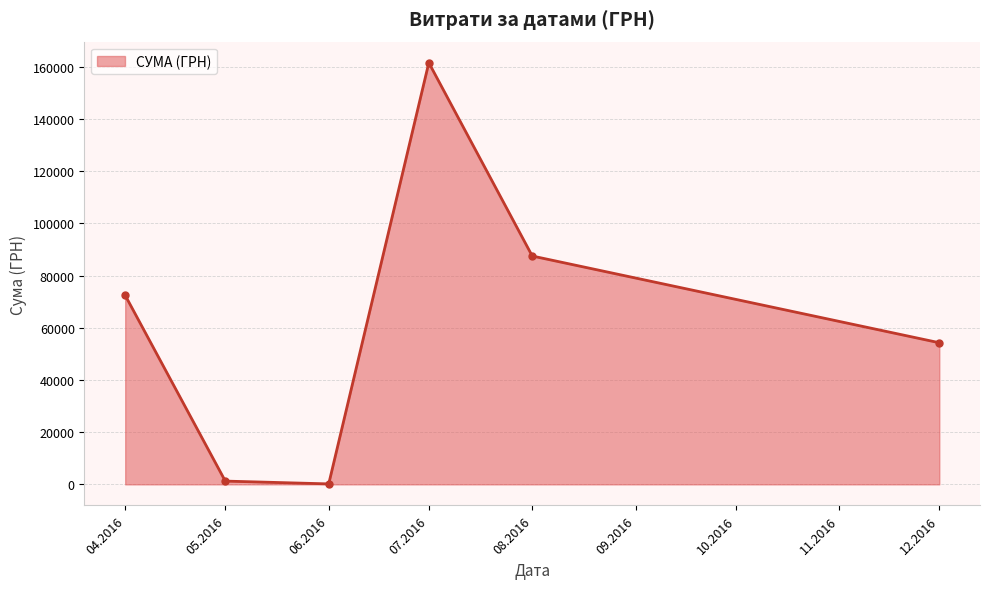

Is it true that the value at 08.2016 is 87473.1?

True